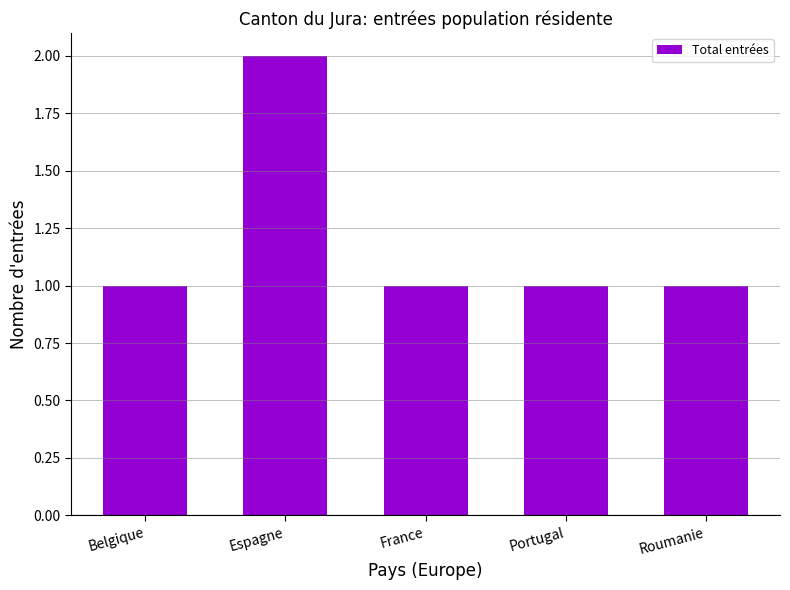

Reading left to right, transcribe all the data shown in this chart.

Belgique=1	Espagne=2	France=1	Portugal=1	Roumanie=1